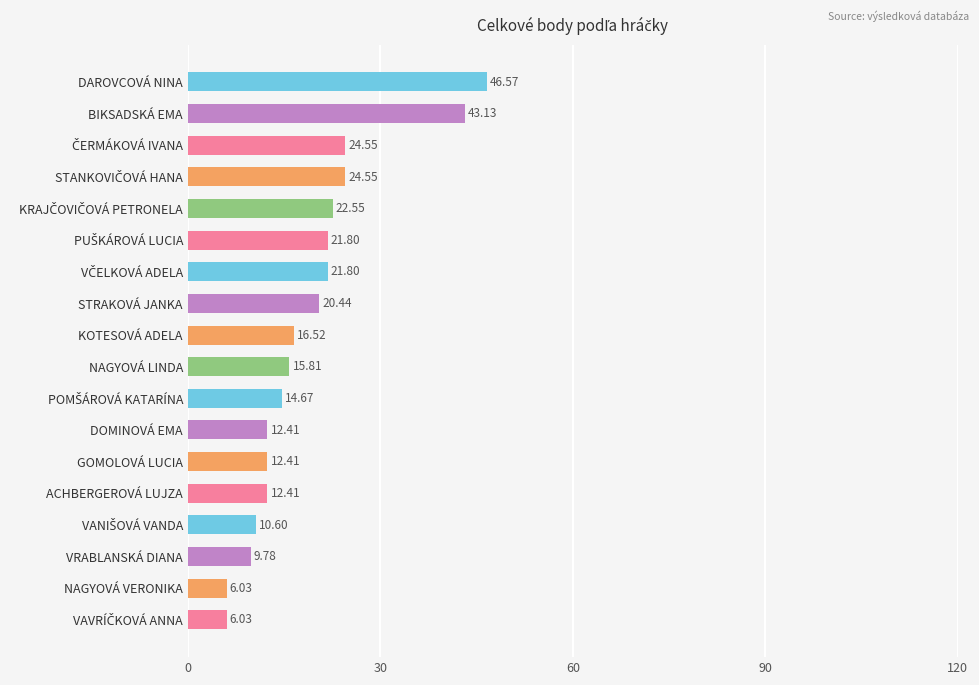

What is the change in value from BIKSADSKÁ EMA to NAGYOVÁ VERONIKA?

-37.1